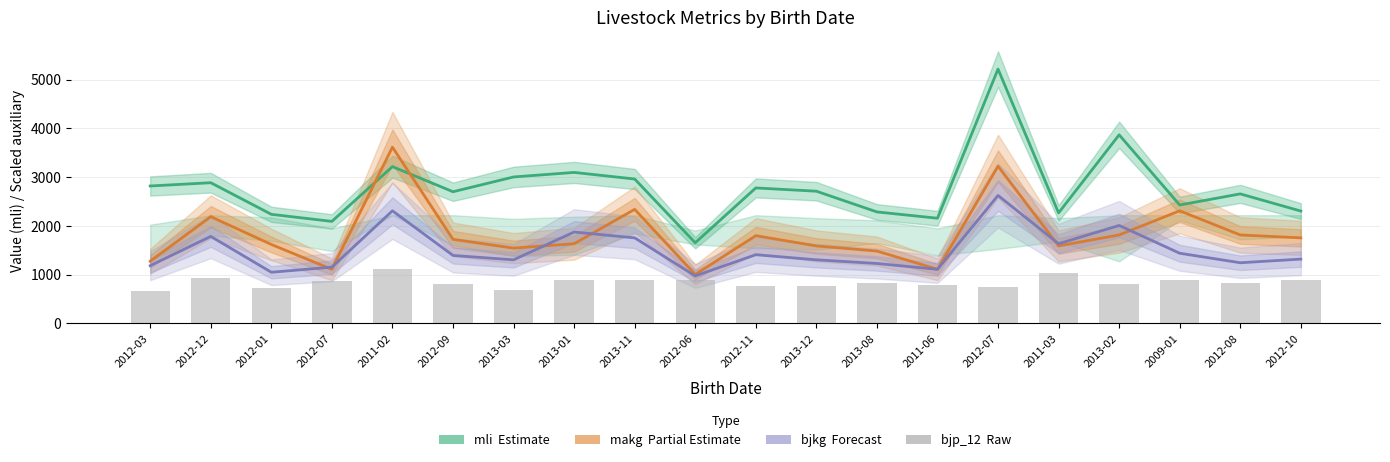

Reading right to left, what are all the values shown in this chart?

mli (Estimate): 2305.0	2657.0	2429.0	3868.0	2267.0	5216.0	2158.0	2287.0	2712.0	2779.0	1655.0	2962.0	3097.0	3004.0	2701.0	3216.0	2093.0	2238.0	2886.0	2819.0
makg (Partial Estimate): 1755.0	1815.0	2310.0	1815.0	1590.0	3225.0	1110.0	1485.0	1590.0	1800.0	1005.0	2340.0	1635.0	1545.0	1725.0	3615.0	1110.0	1620.0	2190.0	1275.0
bjkg (Forecast): 1320.0	1245.0	1440.0	2010.0	1635.0	2625.0	1110.0	1230.0	1305.0	1410.0	975.0	1755.0	1875.0	1305.0	1395.0	2310.0	1155.0	1050.0	1785.0	1185.0
bjp_12 (raw): 885.0	832.5	900.0	810.0	1042.5	742.5	787.5	825.0	765.0	765.0	892.5	892.5	892.5	690.0	802.5	1110.0	877.5	735.0	922.5	667.5